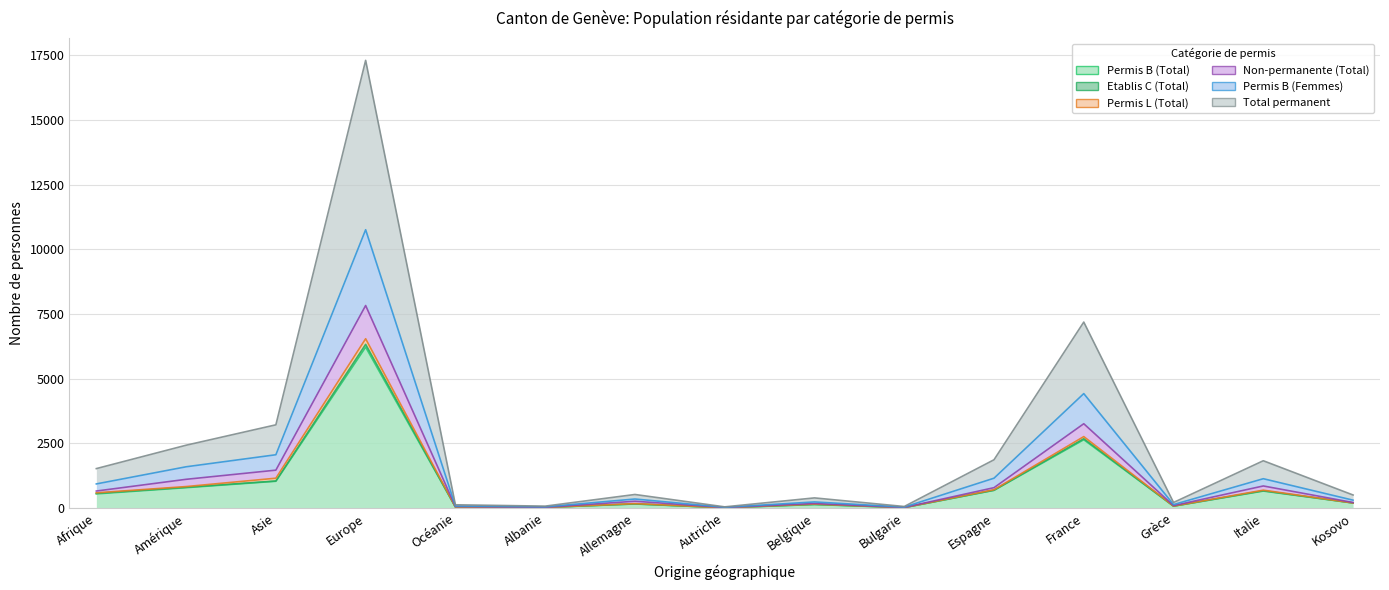

How many interior local valleys does the Total permanent series have?

4